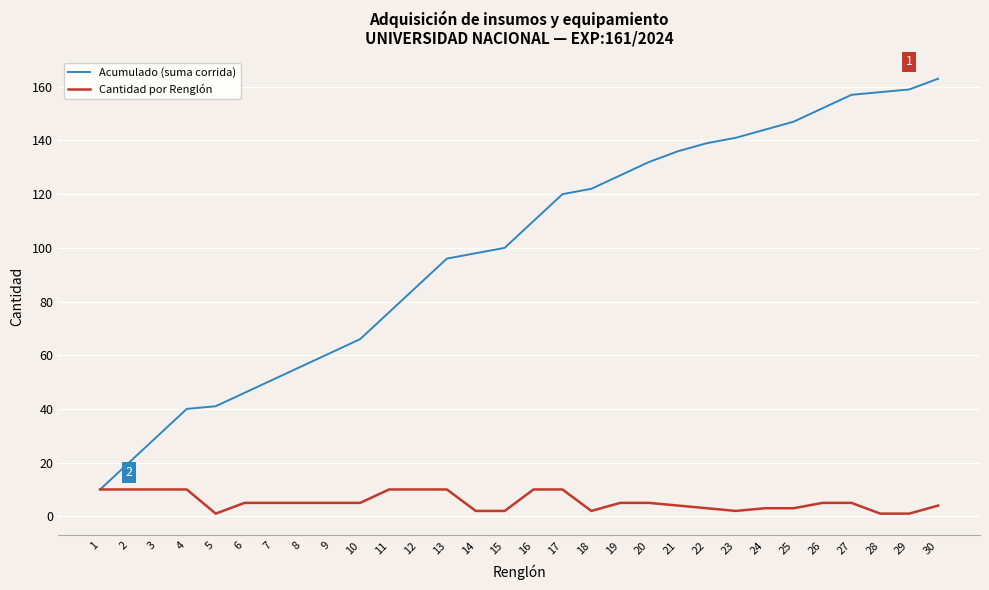

List the series in order of their overall mean, highest first.

Acumulado (suma corrida), Cantidad por Renglón